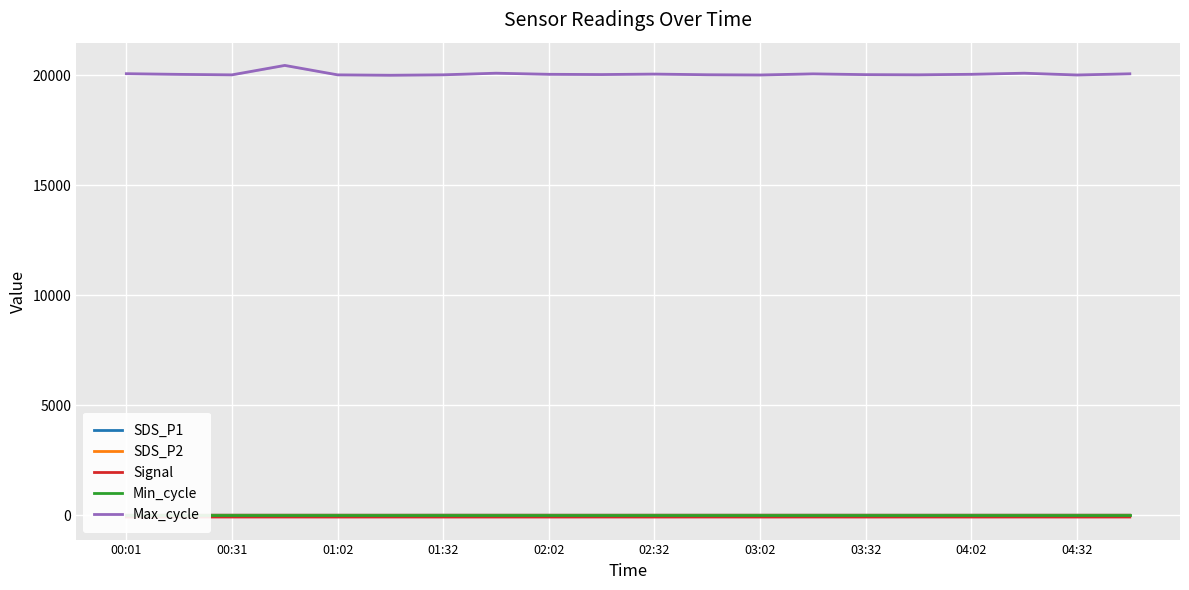

What is the sum of all SDS_P2 values?

6.1